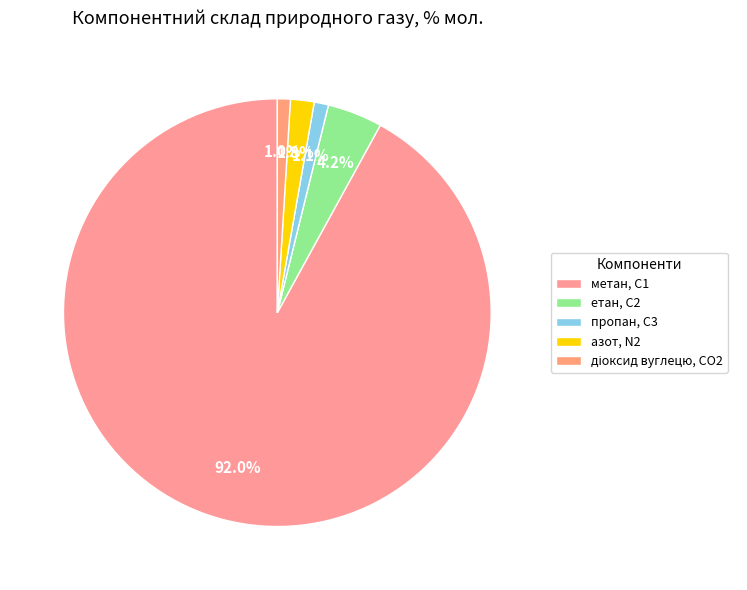

Count the number of slices in the pie.

5